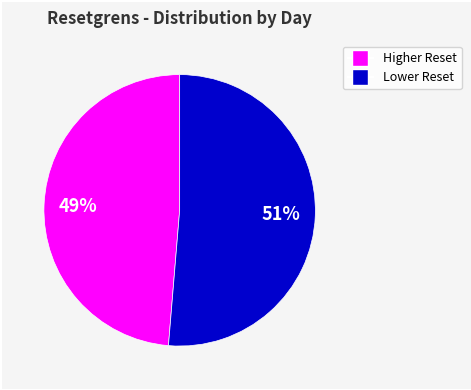

To the nearest percent, what is the average slice percentage?

50%